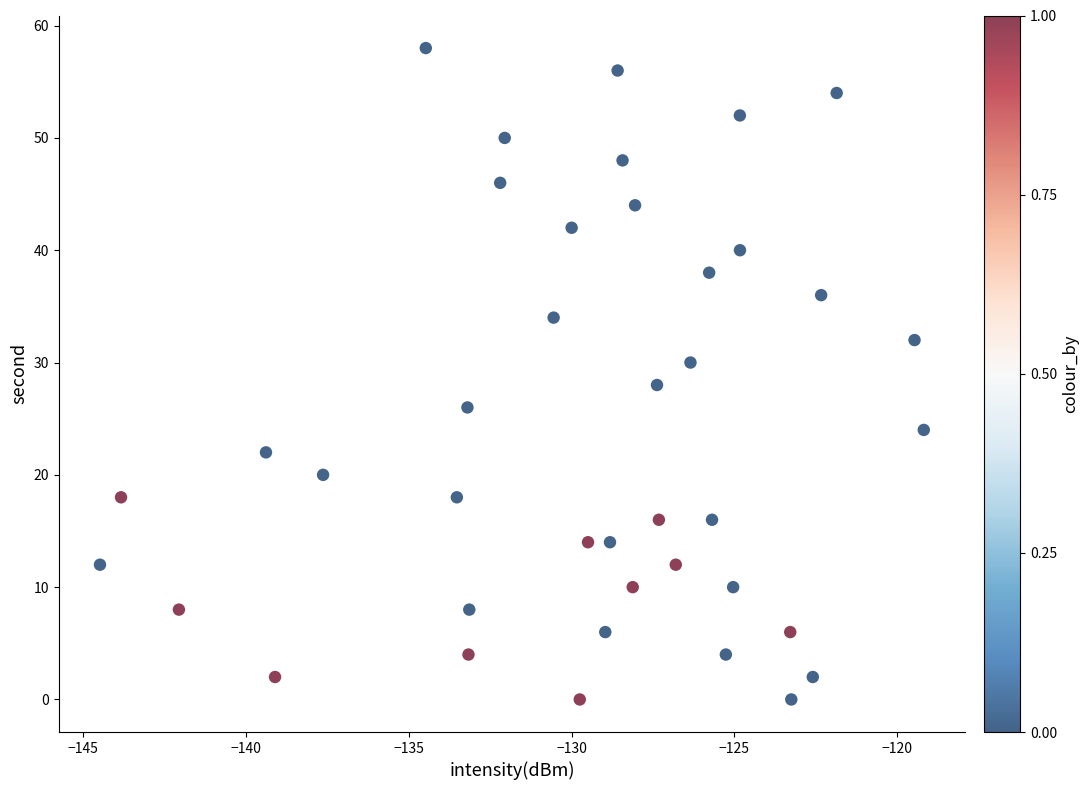

What is the range of Y values (max minus min)?

58